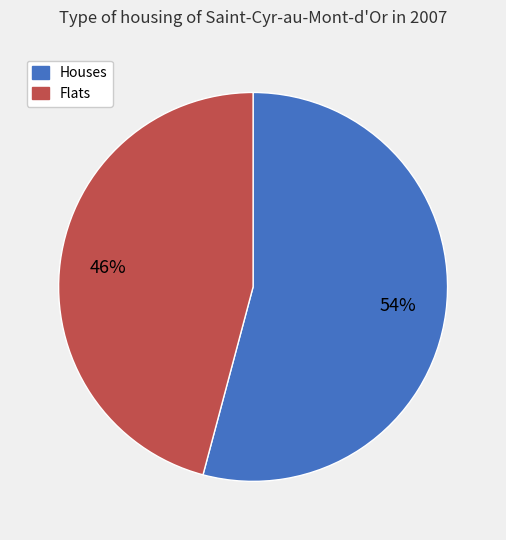

Is there a majority slice in this chart?

Yes